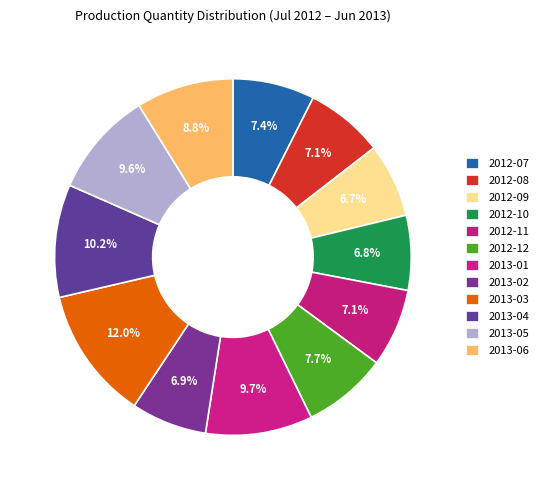

Which category has the smallest portion of the pie?

2012-09